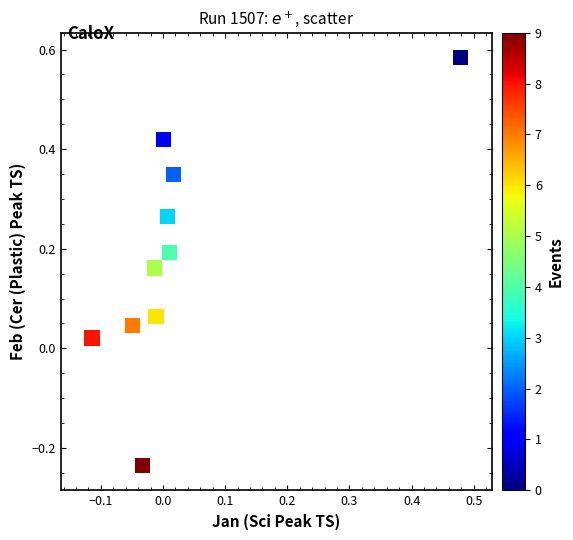

What is the range of Y values (max minus min)?

0.8